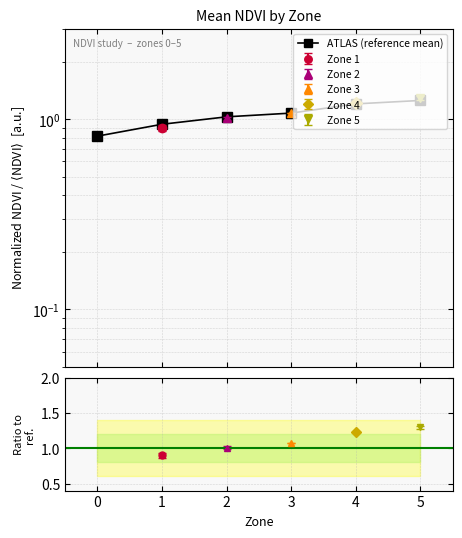

How many values exceed 1?

4